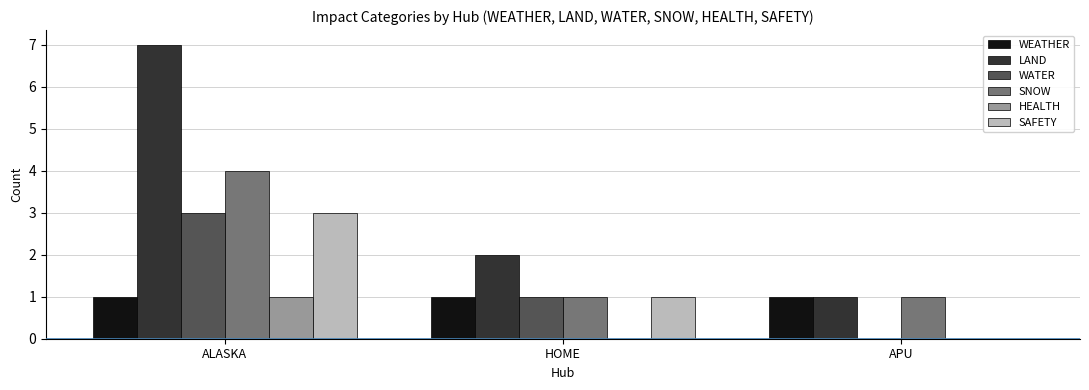

Count the number of data series in this chart.

6